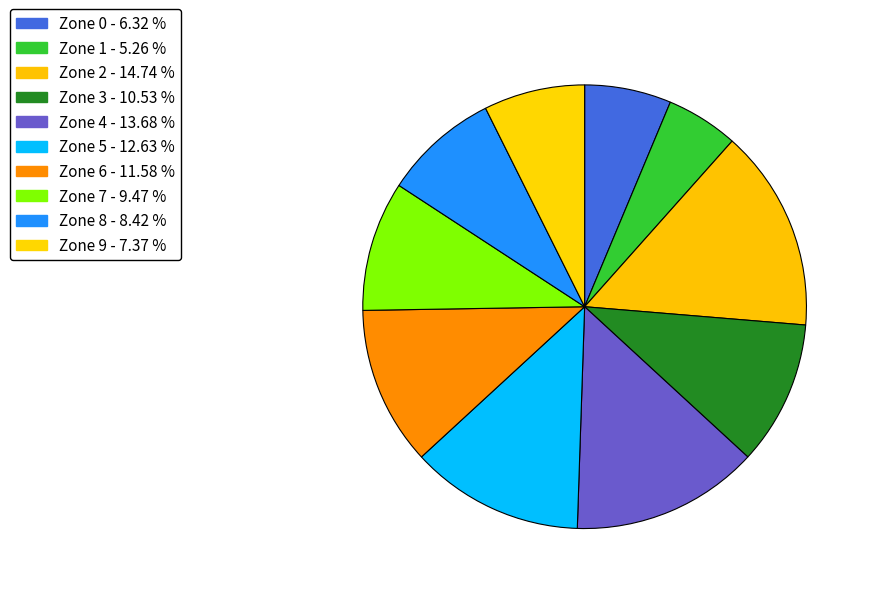

The Zone 7 slice represents 9% of the pie. True or false?

True